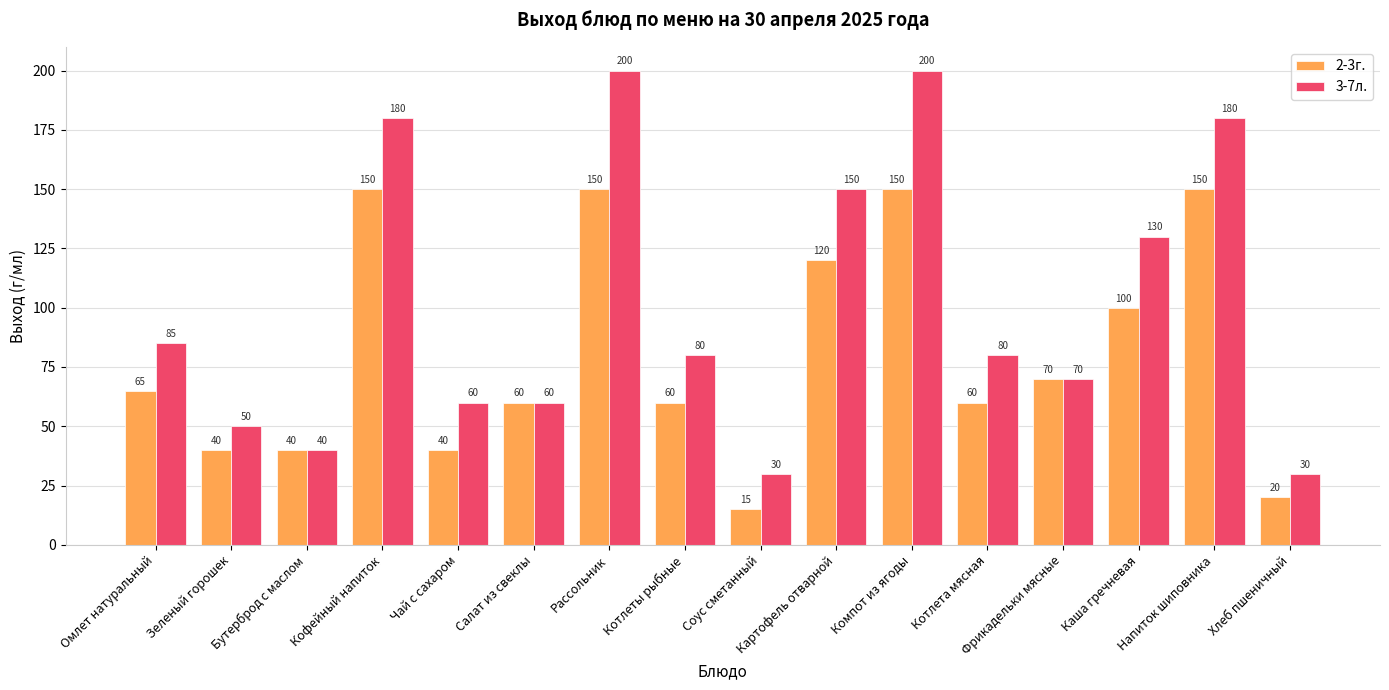

Rank the series by their maximum value, from highest to lowest.

3-7л., 2-3г.